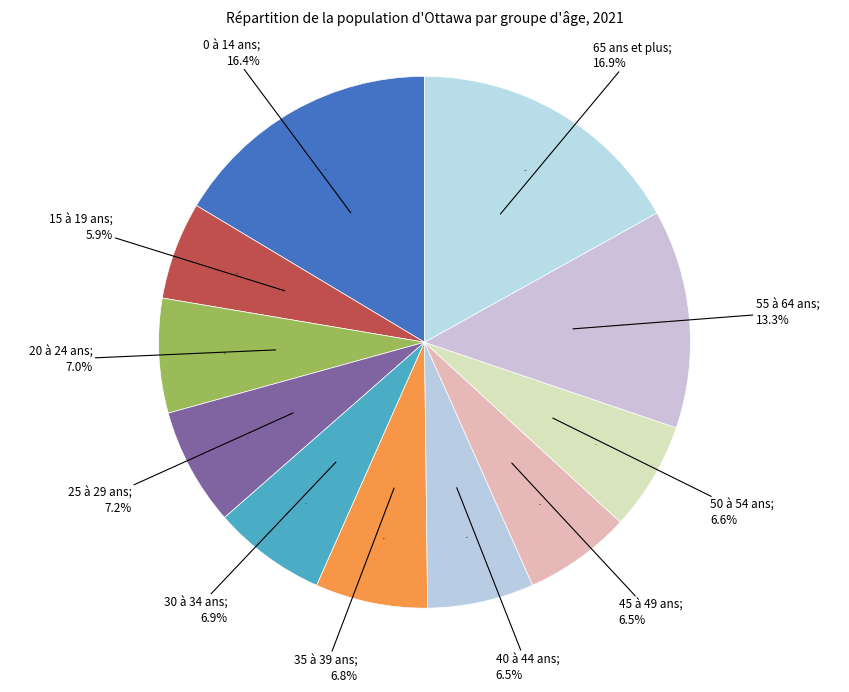

Count the number of slices in the pie.

11